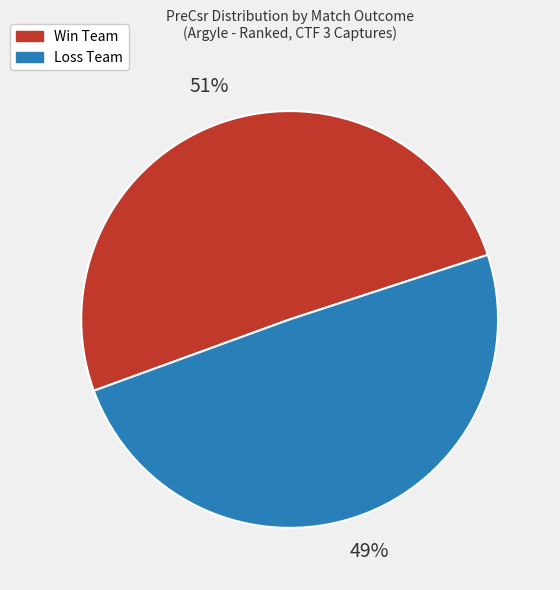

Which has a higher value, Loss Team or Win Team?

Win Team